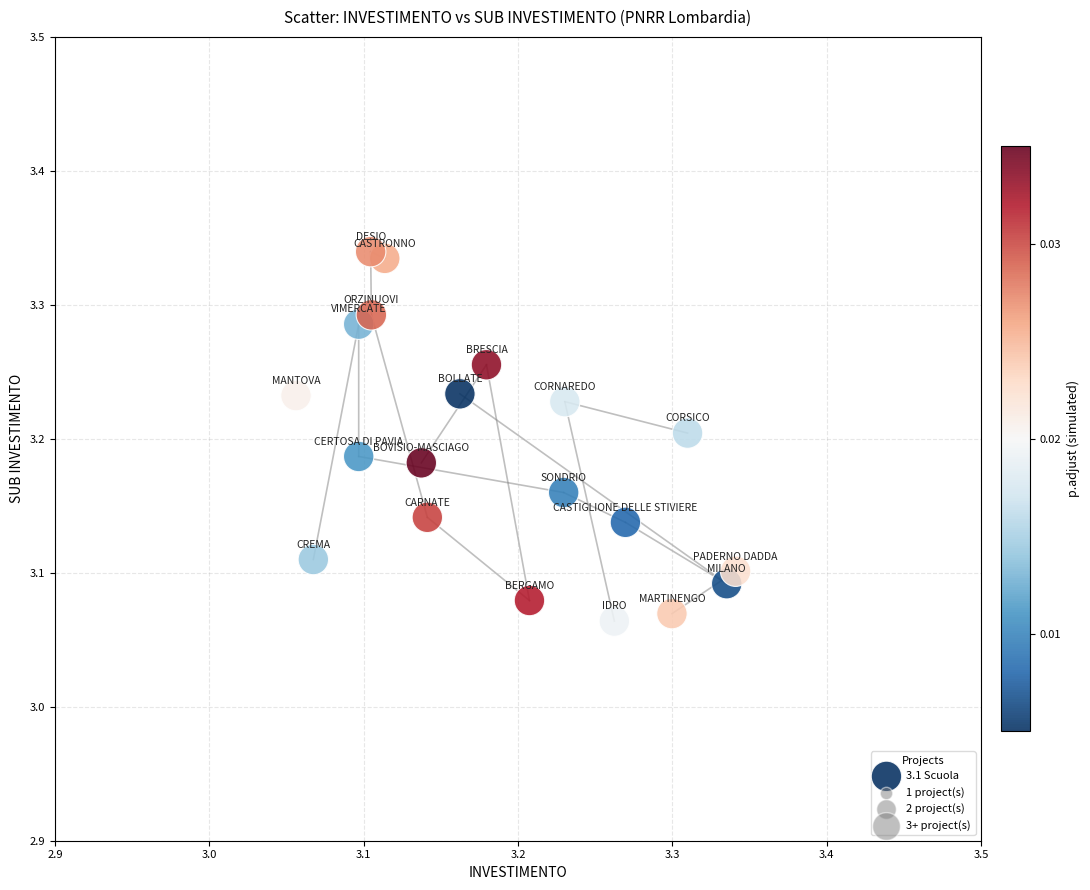

What is the range of X values (max minus min)?

0.3